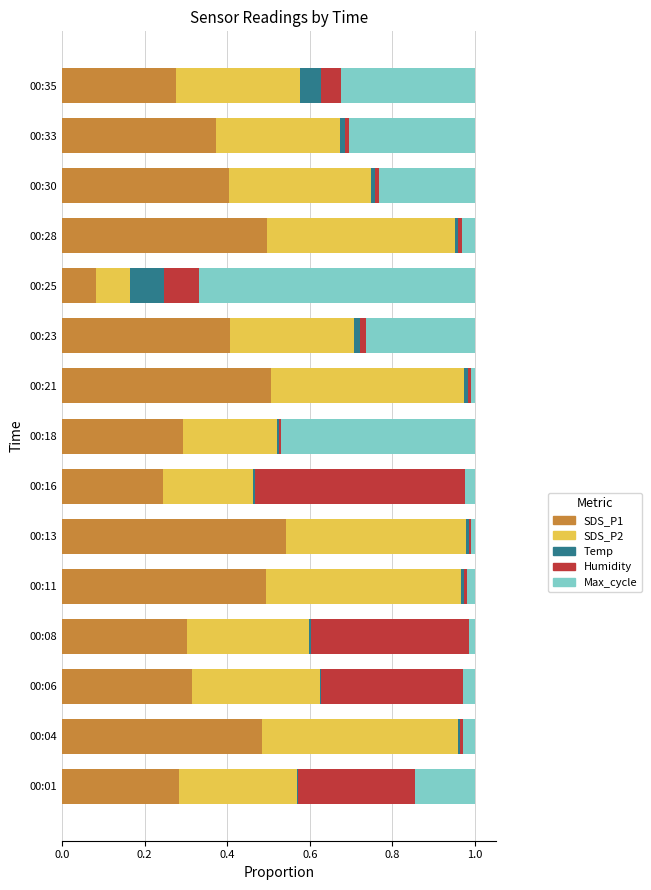

At which label does SDS_P1 reach its peak?

00:13